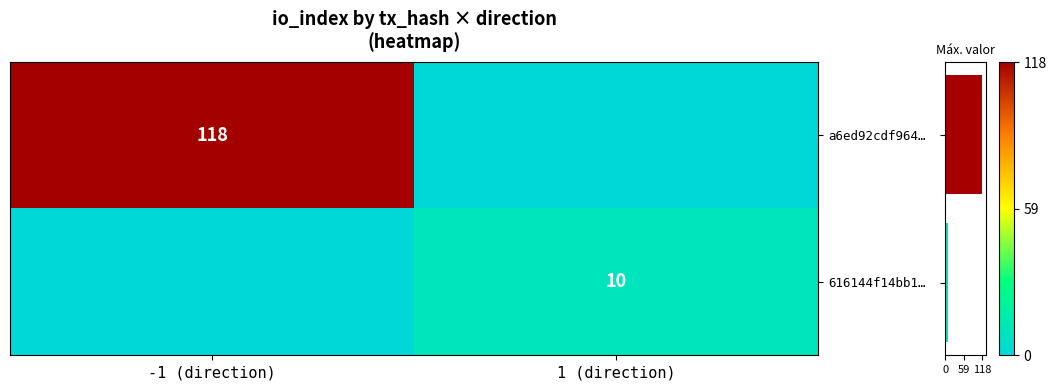

The a6ed92cdf964… series shows 39 at -1 (direction). True or false?

False